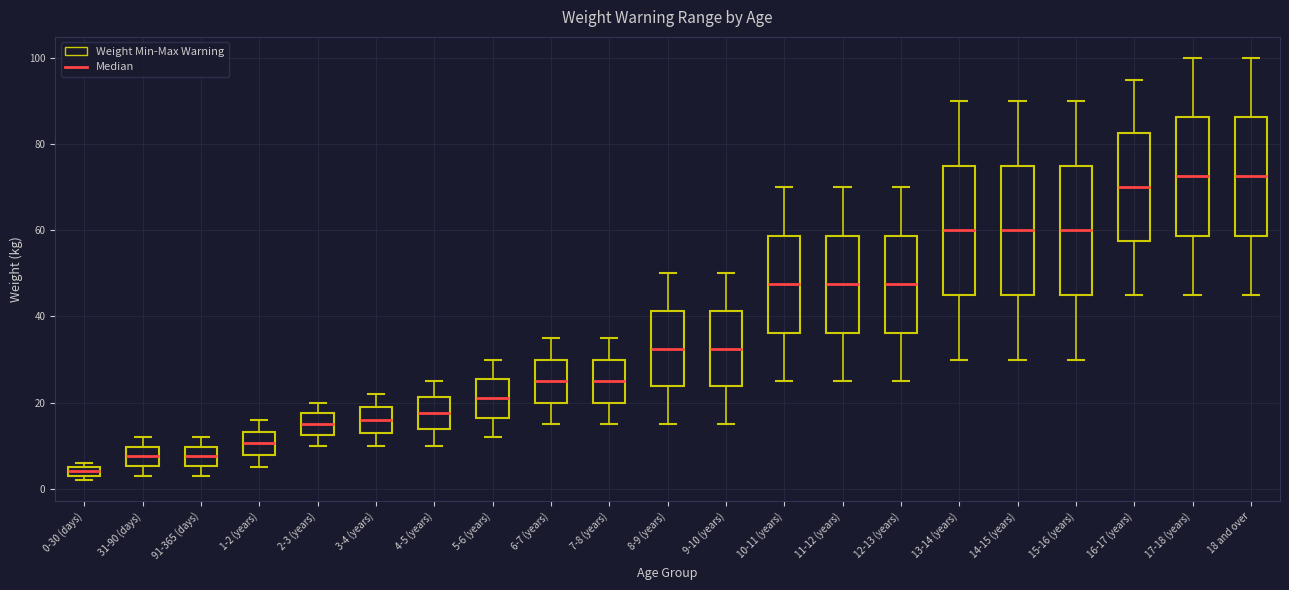

Which box's median line is the lowest?

0-30 (days)